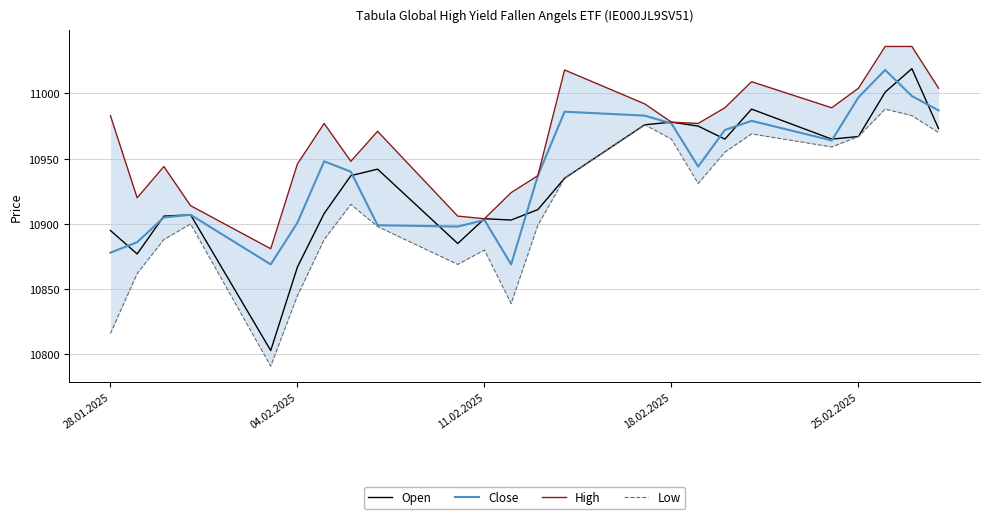

What are all the series names shown in the legend?

Open, Close, High, Low